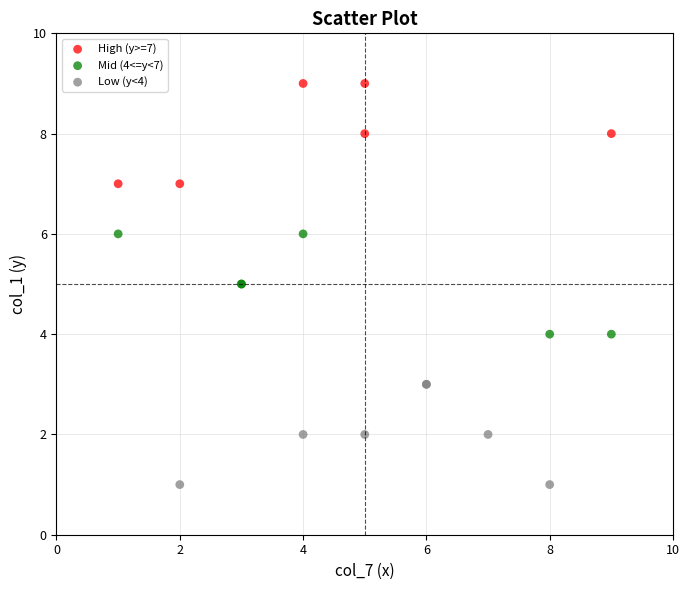

Which series contains the lowest Y value?

Low (y<4)